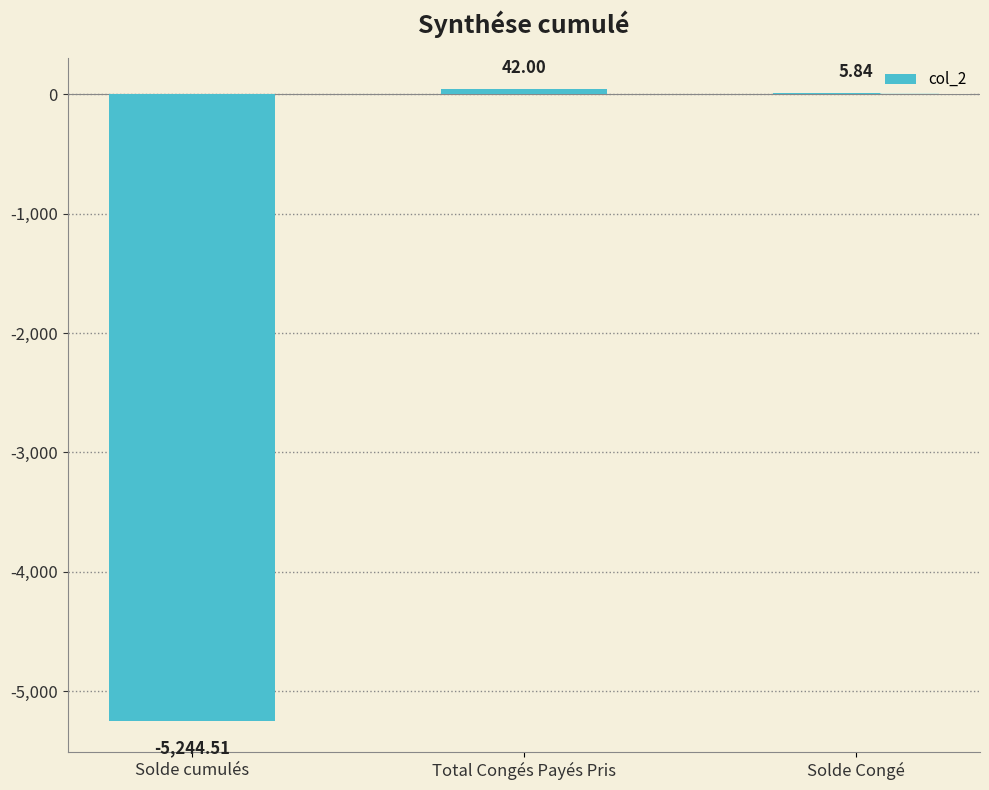

Which has a higher value, Total Congés Payés Pris or Solde Congé?

Total Congés Payés Pris